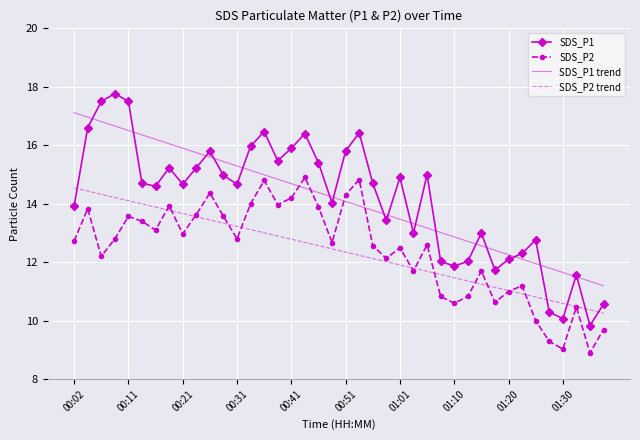

What is the maximum value shown in the chart?

17.8